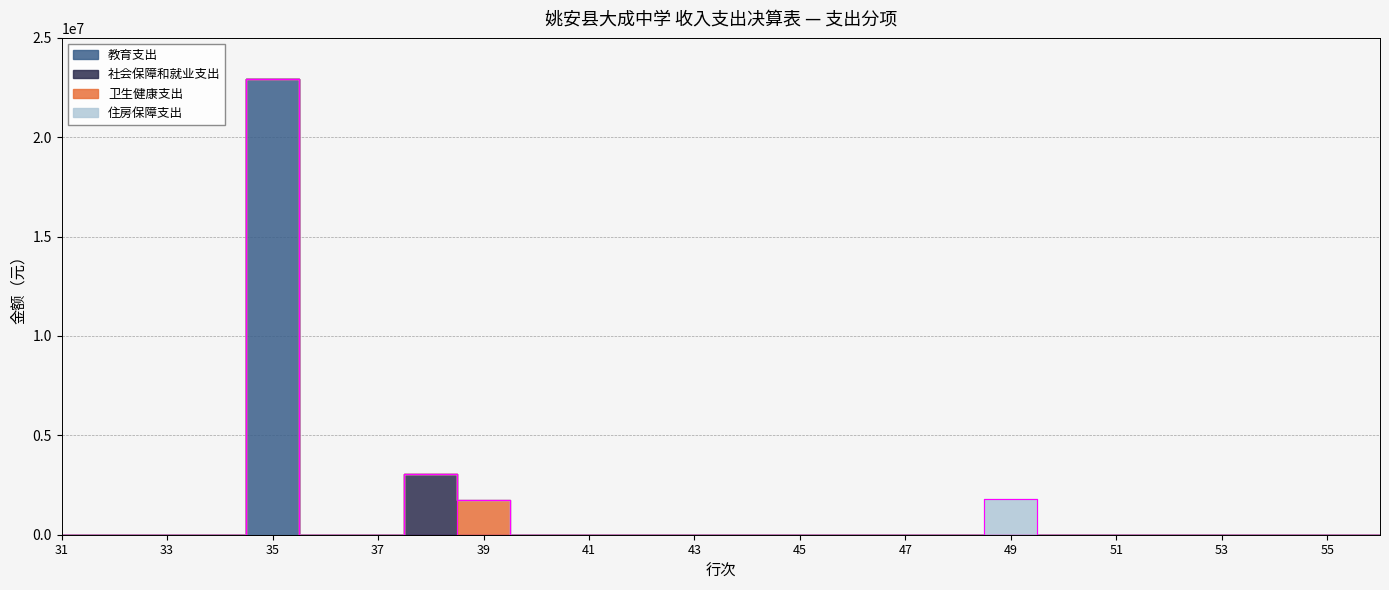

Which series has the largest total across all categories?

教育支出